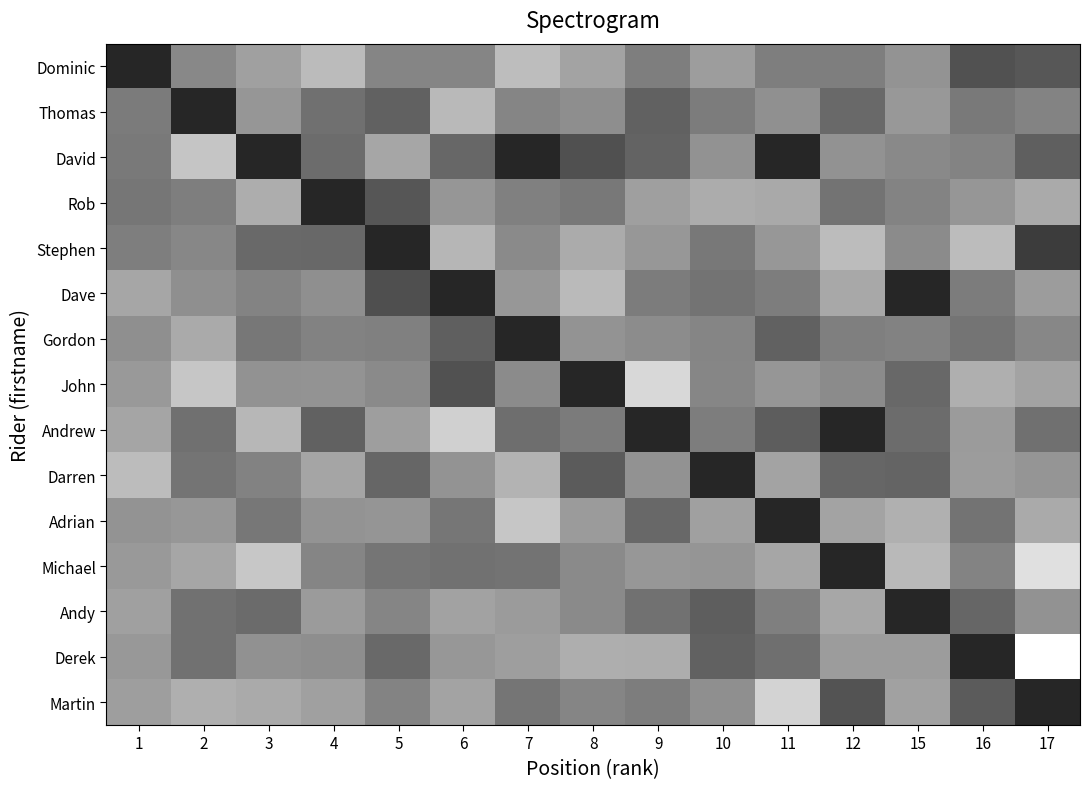

Between 3 and 16, which series saw the biggest shift?

Derek